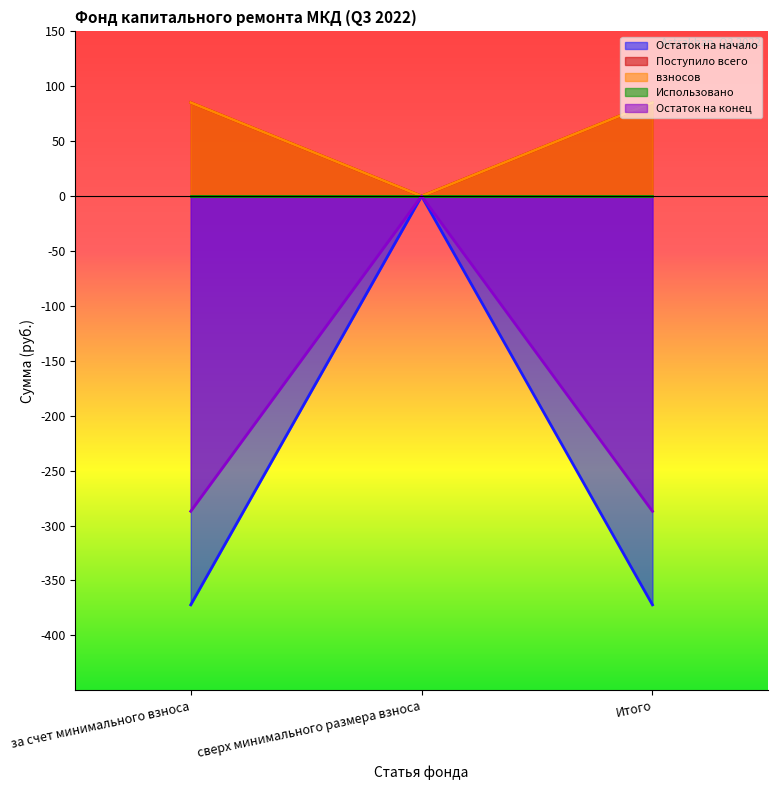

Which series has the largest total across all categories?

Поступило всего